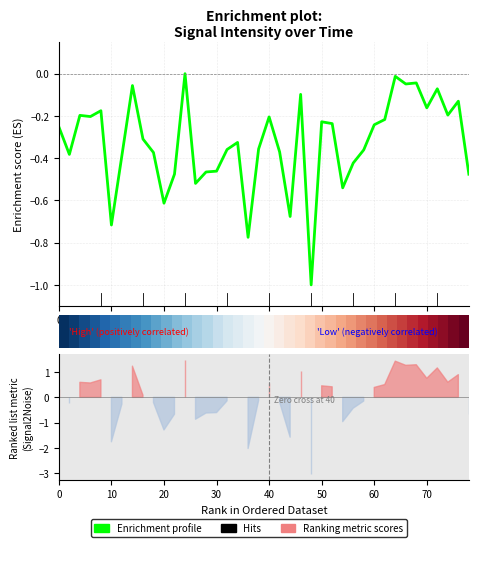

What is the value of the 7th point from the left?

-0.4